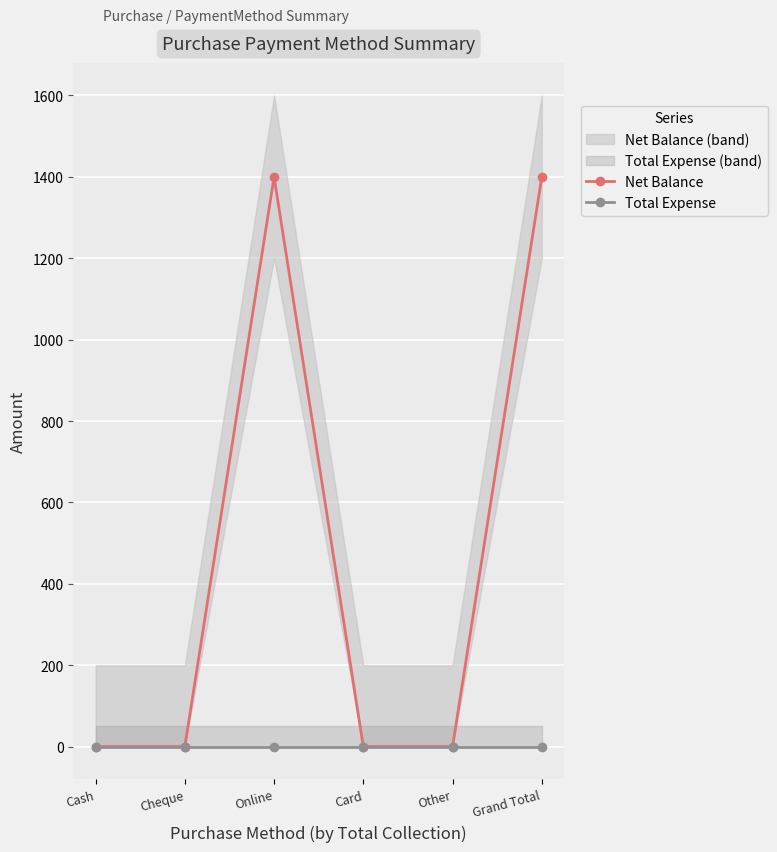

Which series has the widest spread of values?

Net Balance